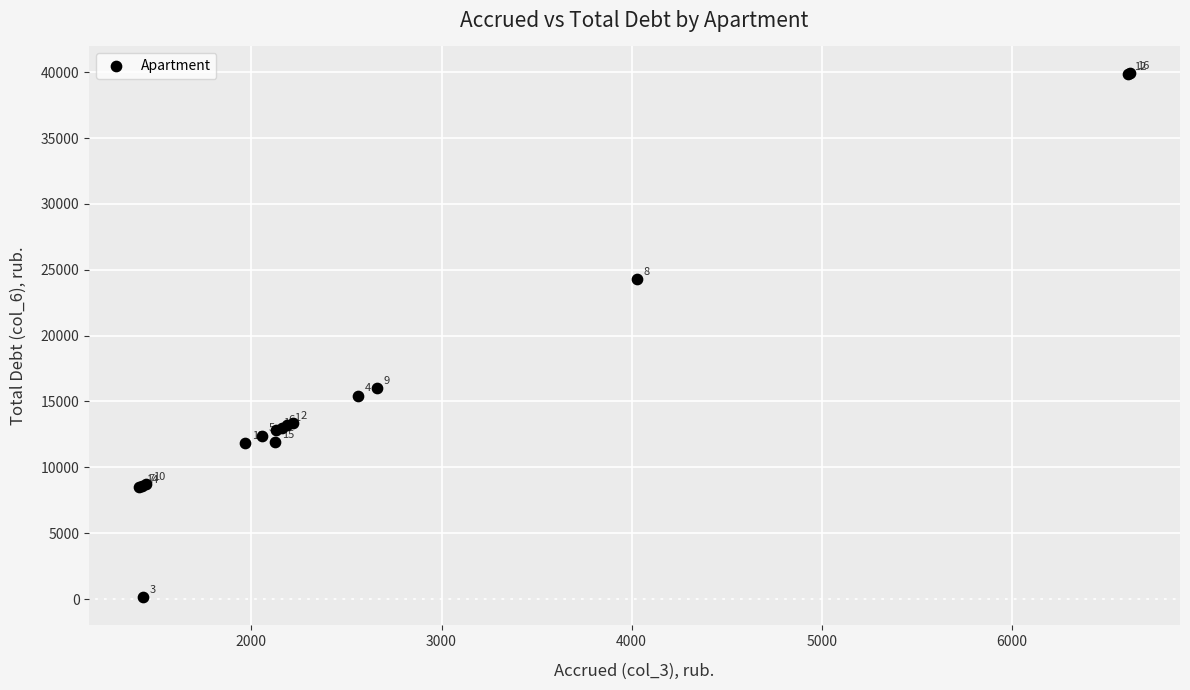

What Y value in the scatter plot is closest to 20057?

16038.0